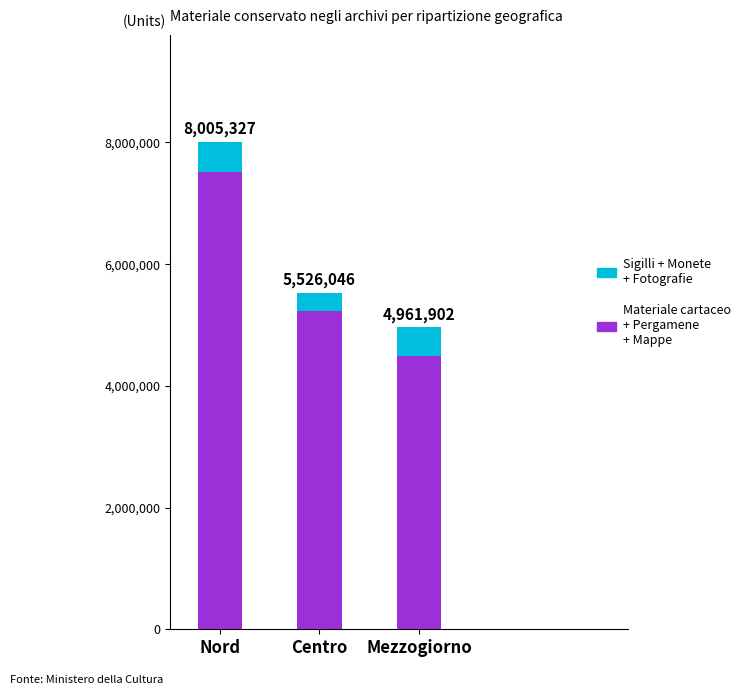

Which series changed the most between Nord and Centro?

Materiale cartaceo + Pergamene + Mappe